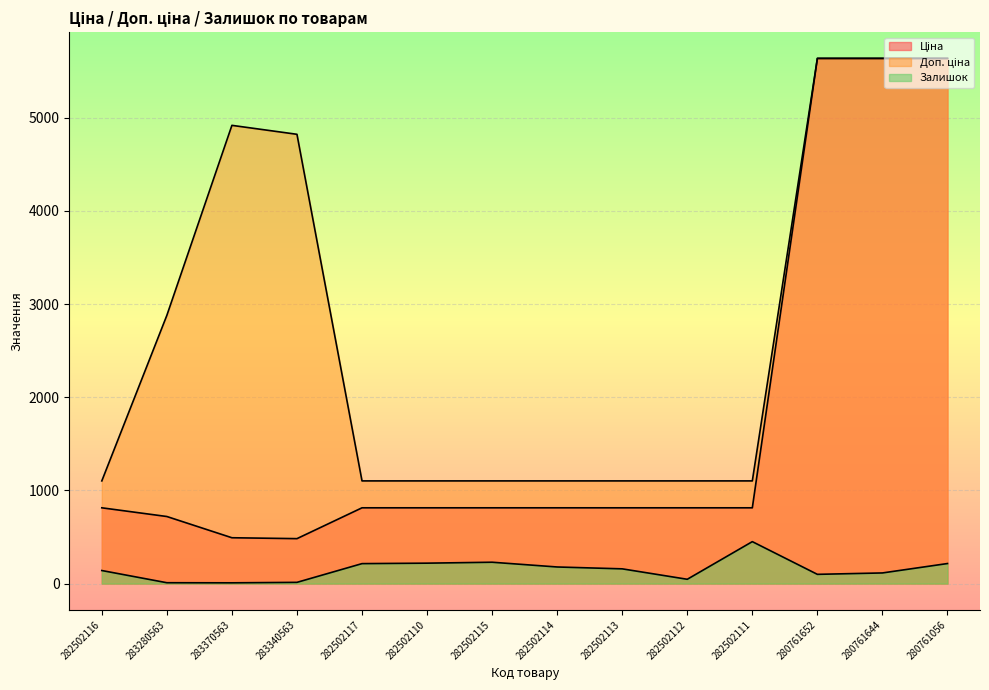

Which series has the widest spread of values?

Ціна